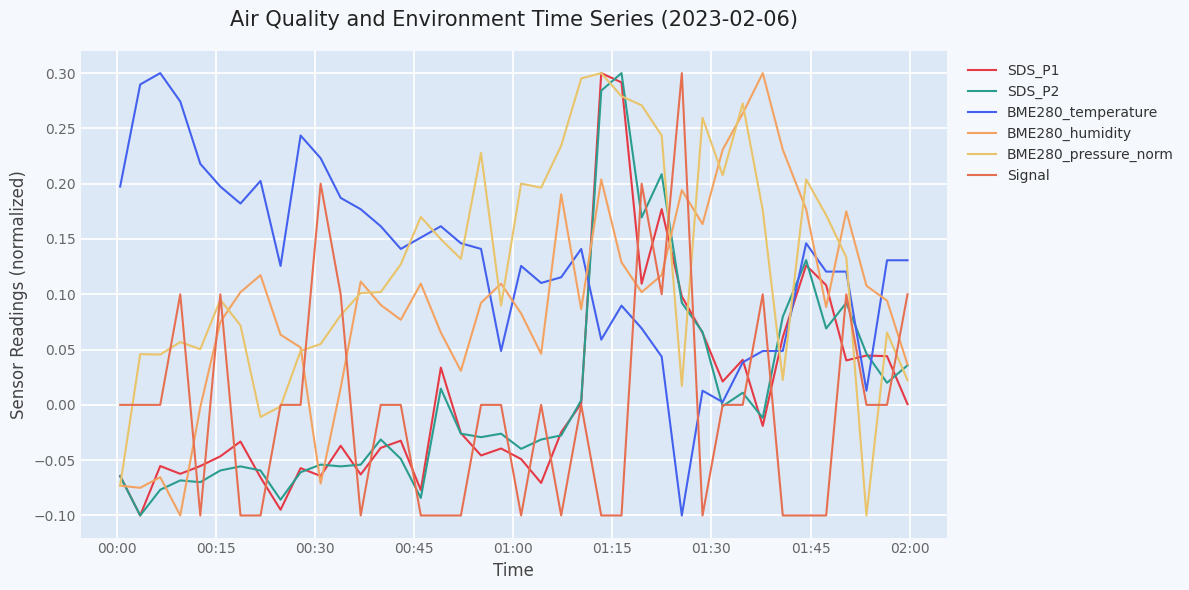

Does the chart display data point markers on the line(s)?

No